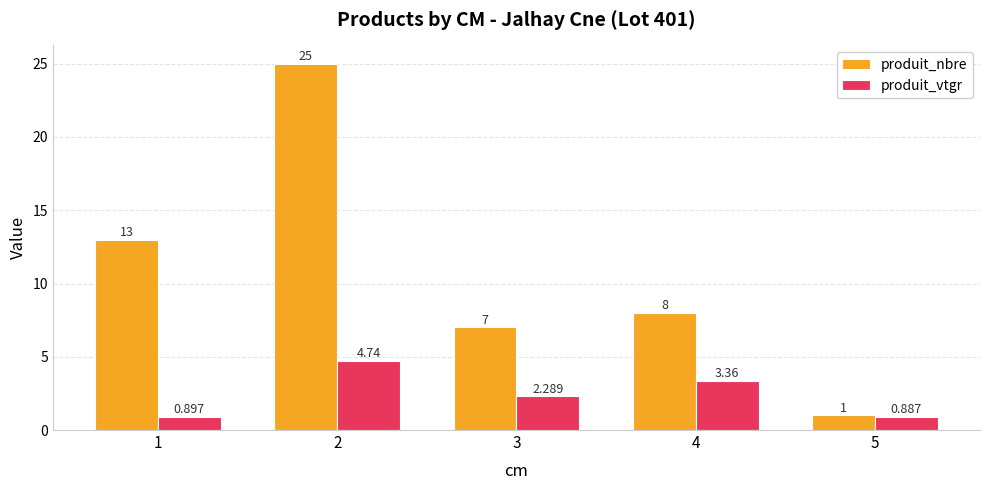

What is the difference between the second highest and minimum values in the produit_nbre series?

12.0